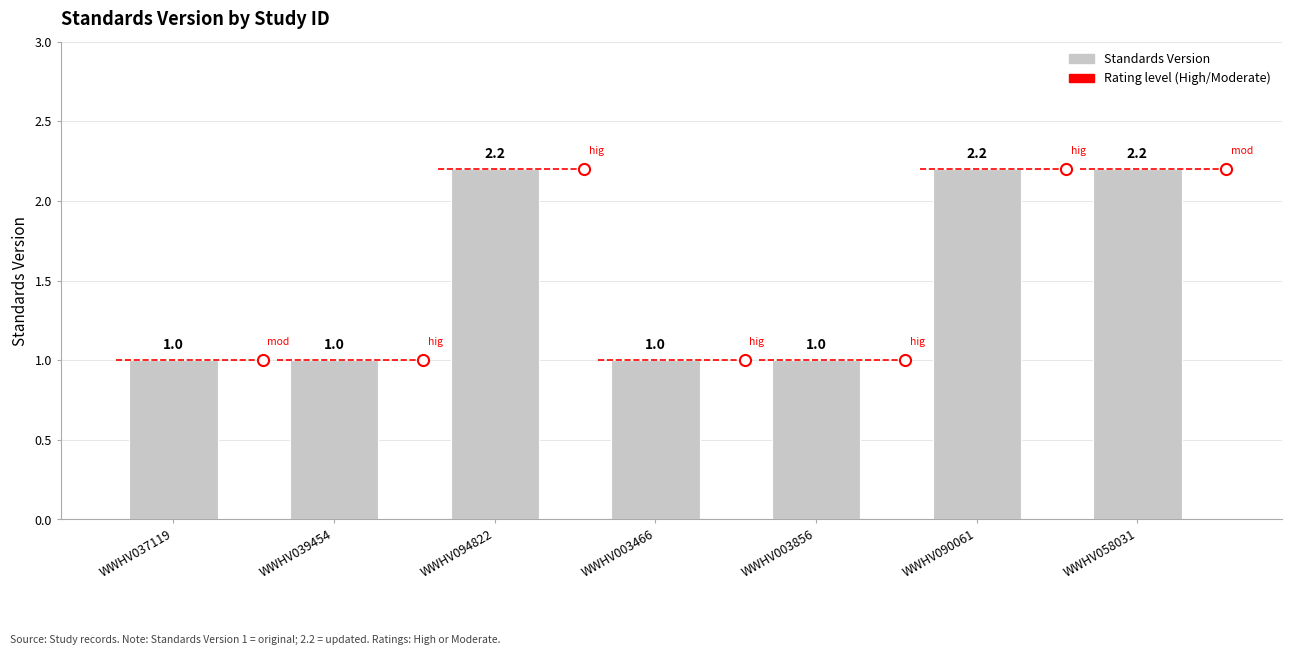

Between WWHV003466 and WWHV094822, which is larger?

WWHV094822